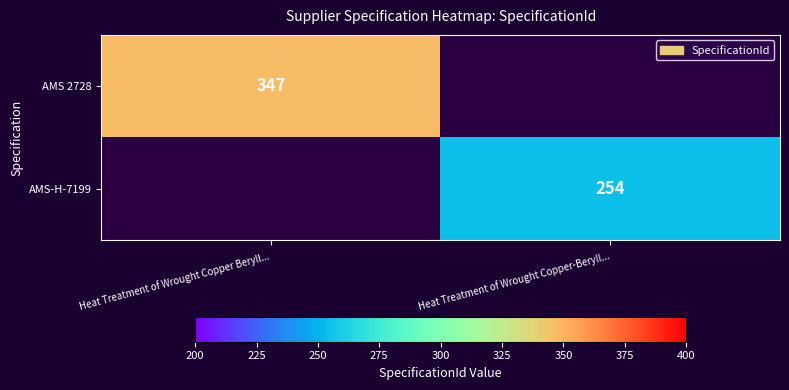

The value of AMS 2728 at Heat Treatment of Wrought Copper Beryll... is 549. True or false?

False